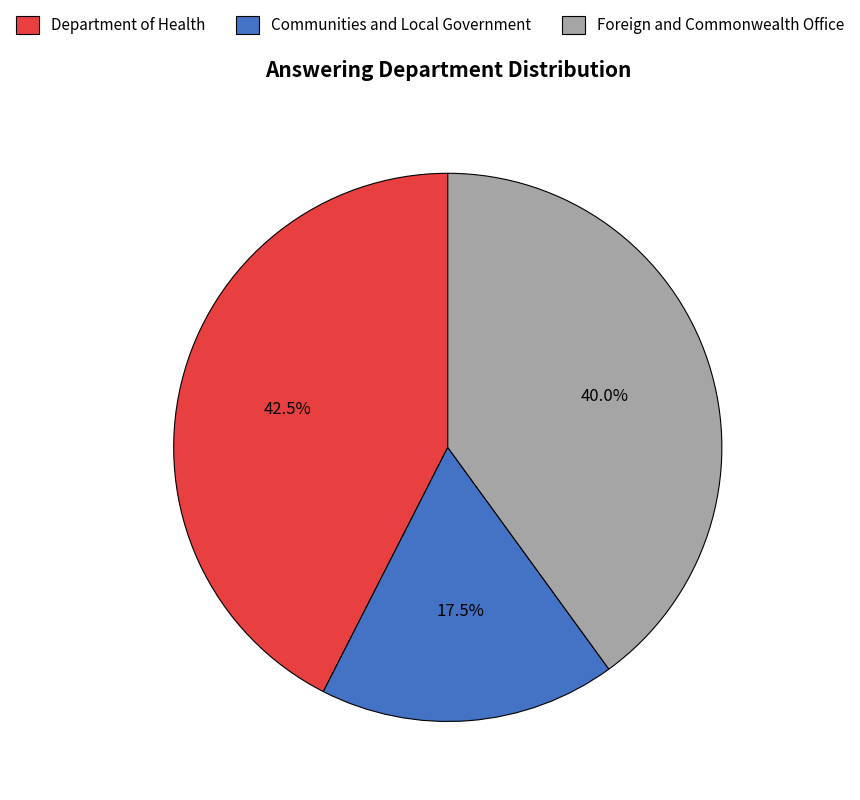

To the nearest percent, what is the average slice percentage?

33%